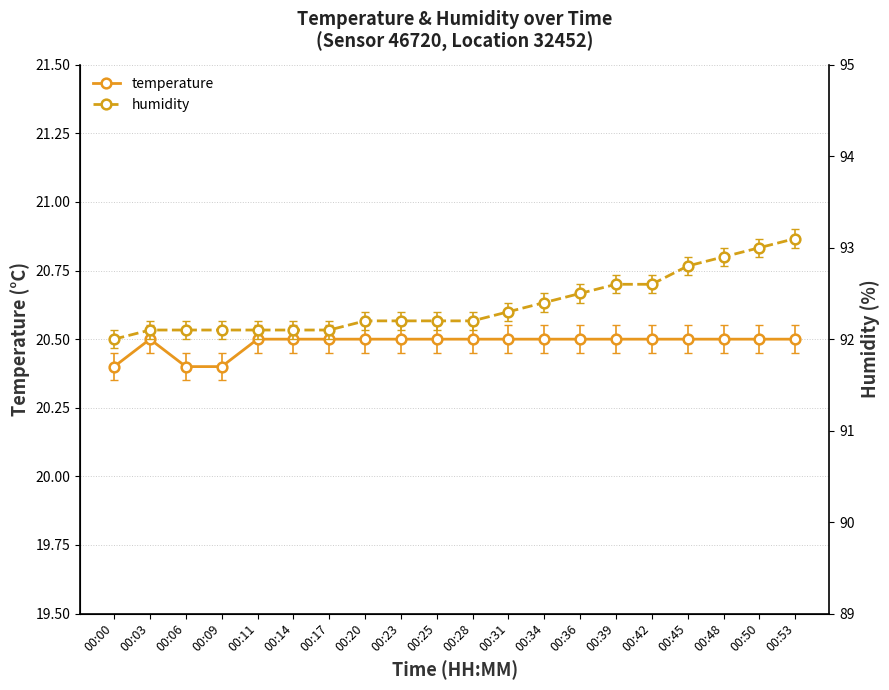

Between 00:14 and 00:20, which series saw the biggest shift?

humidity